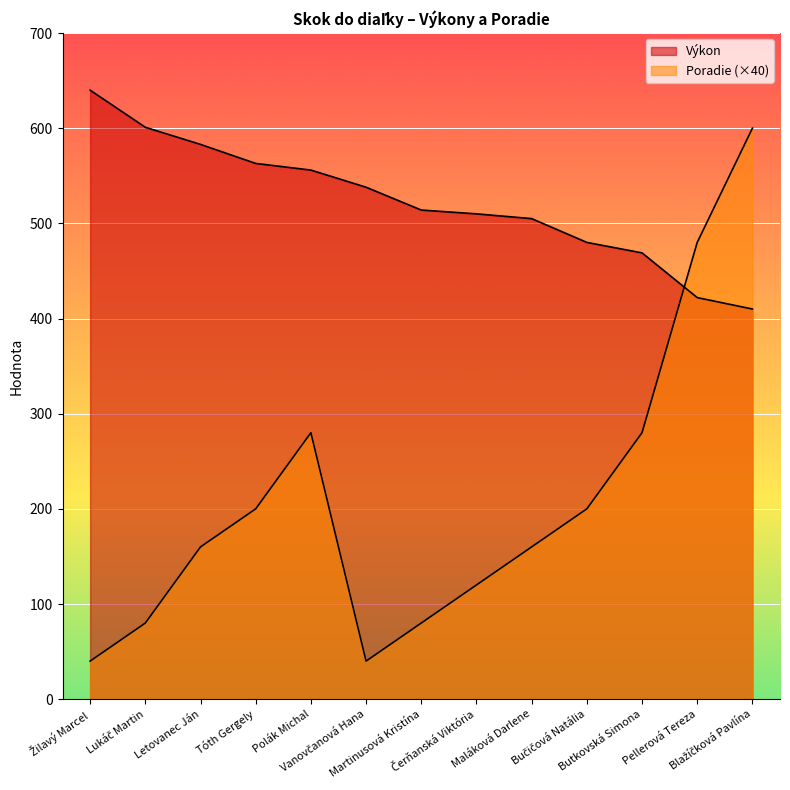

How many lines are shown in the chart?

2